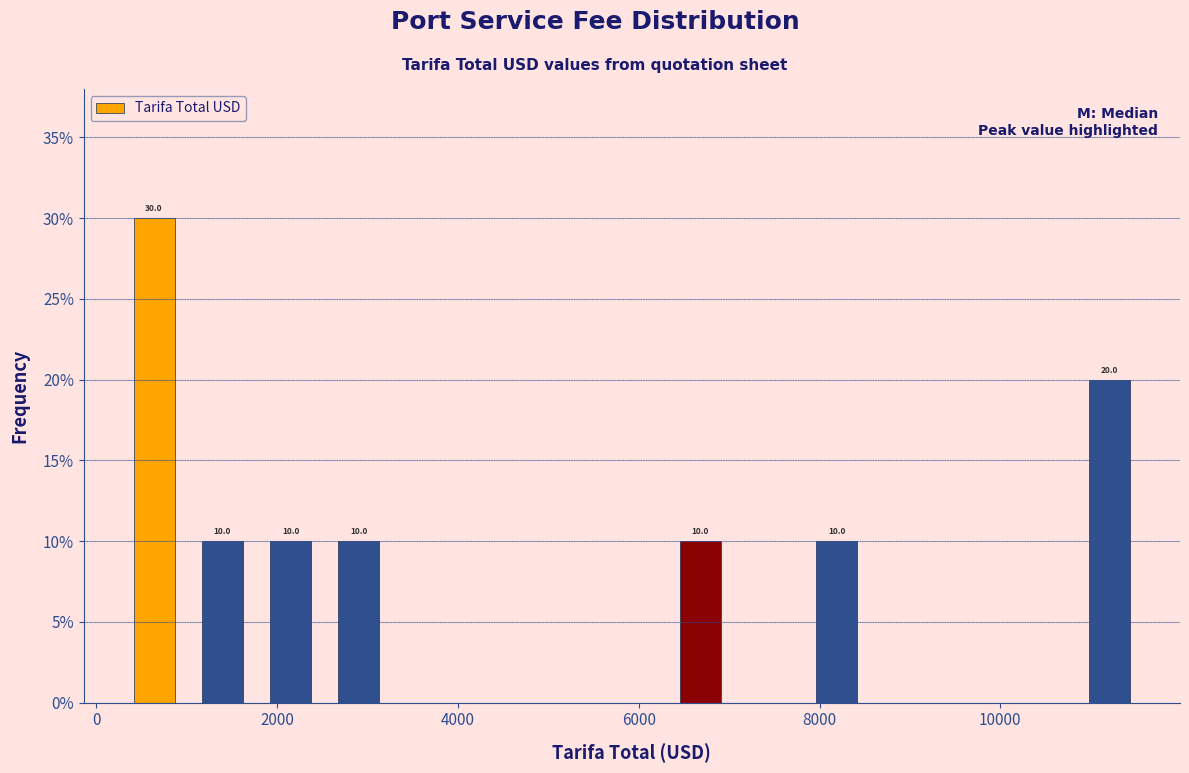

Read against the x-axis, roughly where is the centre of the tallest bar?

600